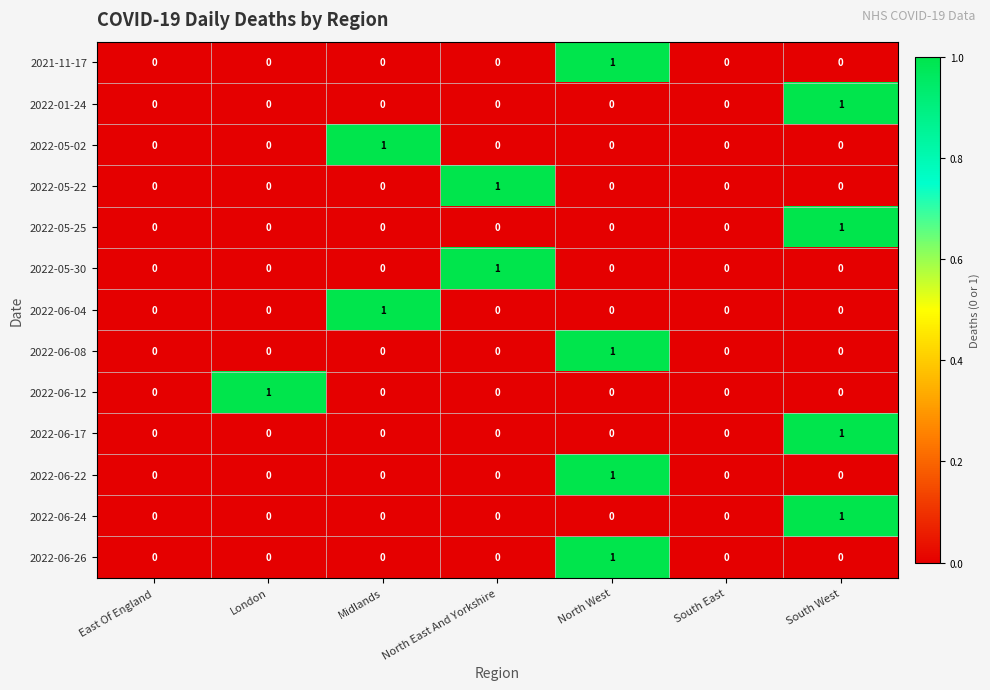

What is the total value across all series at North West?

4